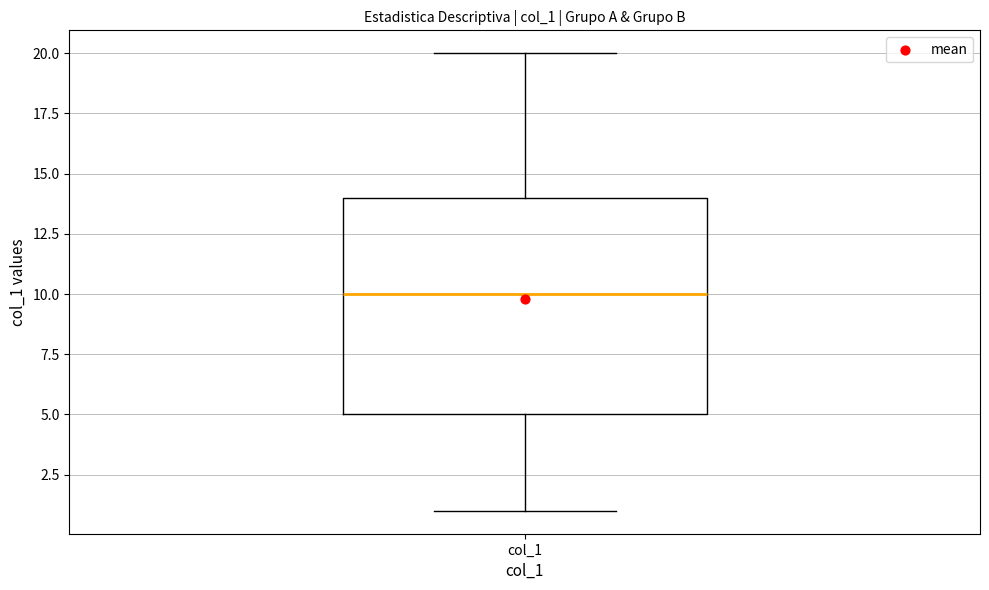

Read this box plot against the y-axis: the position of the median line, the range covered by the box, and the ends of both whiskers. The values are not printed on the chart, so give them approximately, as read against the axis.

median 10, box 5 to 14, whiskers 1 to 20